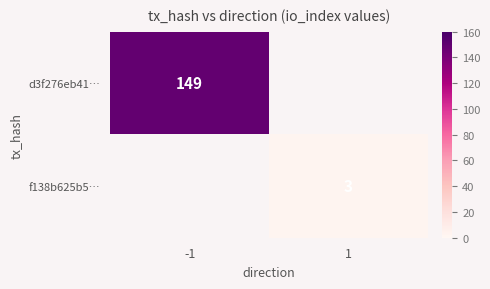

The value of f138b625b5… at 1 is 3. True or false?

True